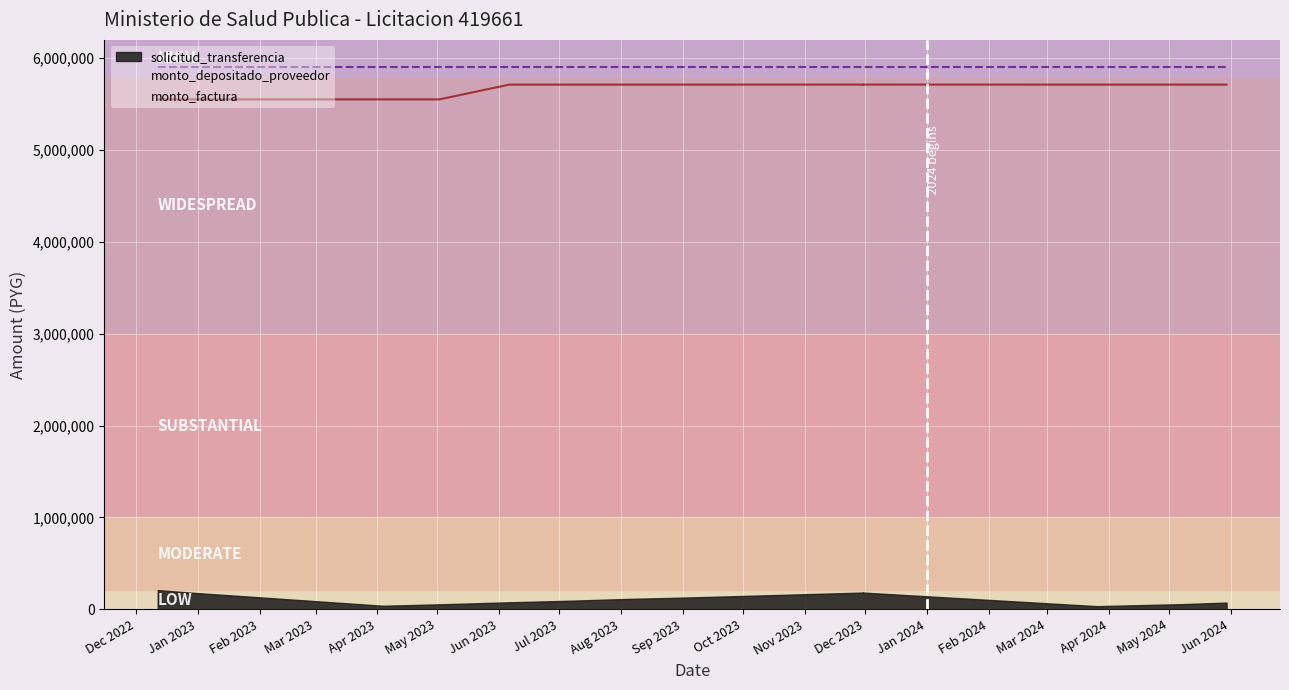

True or false: solicitud_transferencia has more than 2 interior local peaks.

False